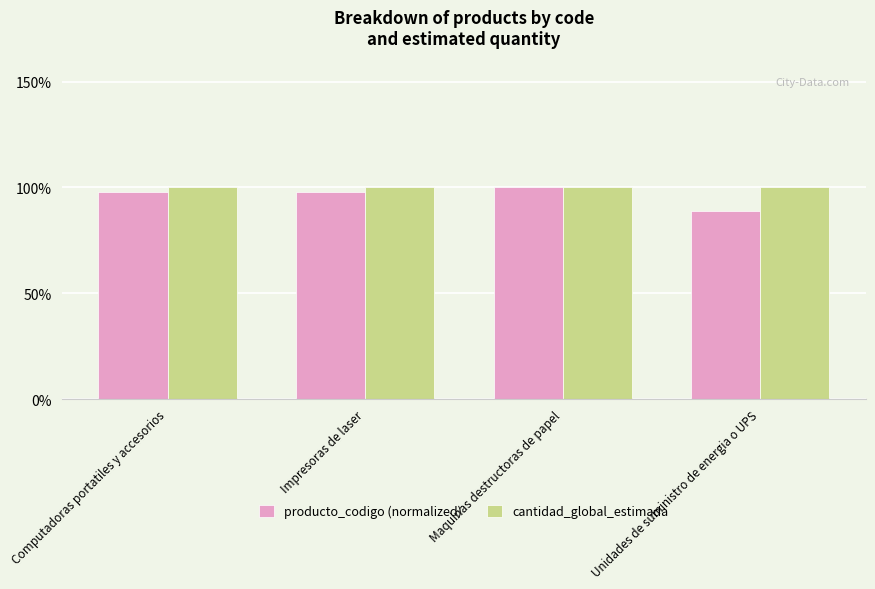

Rank the series by their average value, from highest to lowest.

cantidad_global_estimada, producto_codigo (normalized)